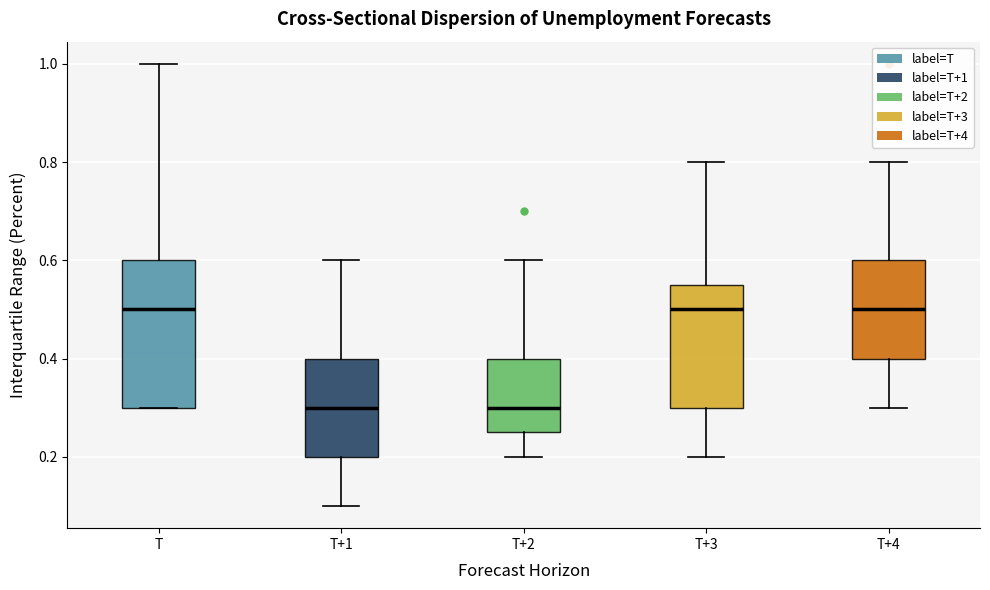

Where does the upper whisker of the box for T+3 end on the y-axis? The values are not printed on the chart, so give them approximately, as read against the axis.

0.80